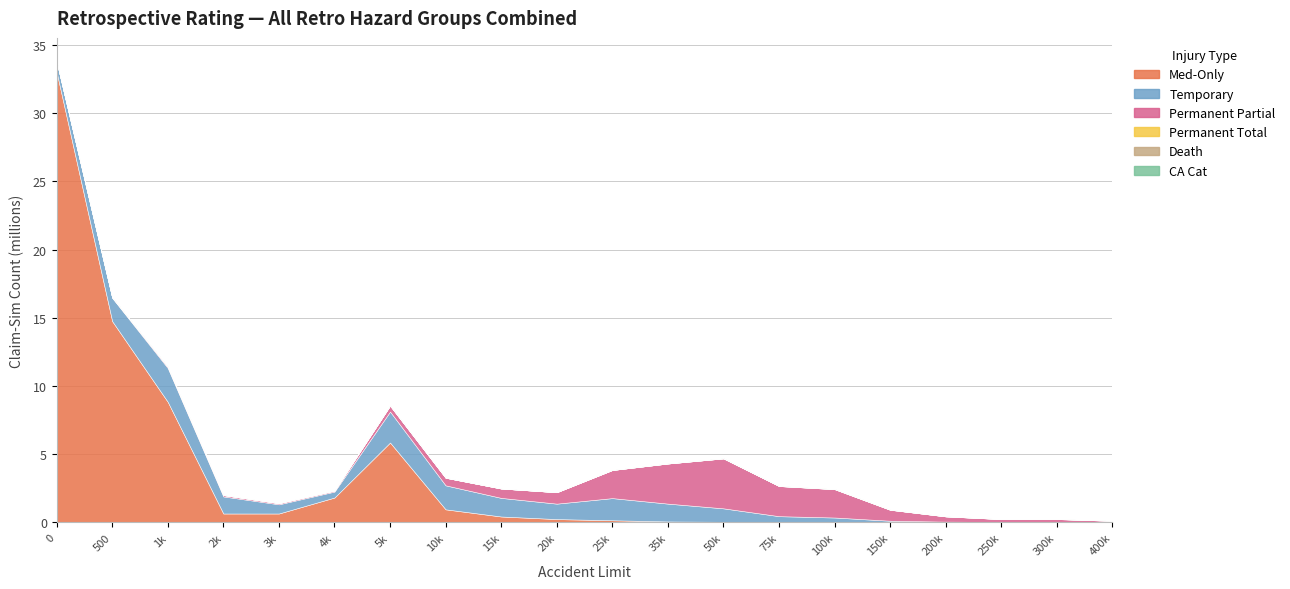

Reading left to right, what are all the values shown in this chart?

Med-Only: 33007136	14753367	8839156	656423	656901	1827767	5858229	961656	436601	247185	161926	75126	47794	24271	25509	12871	7294	5096	6862	3591
Temporary: 764711	1703683	2481870	1251732	672627	434956	2267961	1757764	1363426	1131623	1622811	1305296	986331	436340	337023	113783	54143	30389	32493	16503
Permanent Partial: 29248	44559	97051	99590	84863	76391	438458	557733	686642	837424	2058095	2938695	3659311	2208482	2077788	802010	382146	210496	207547	99744
Permanent Total: 0	0	0	0	0	0	10	6	10	4	11	5	31	148	1751	3088	1790	1399	2009	1299
Death: 466	299	351	382	665	483	3847	1732	1859	1828	4196	4401	7329	5347	7705	5094	6019	5780	9858	4708
CA Cat: 13466	15411	14150	7146	2698	2238	8925	3597	3240	2178	3917	4630	6919	5891	6594	3537	2301	1795	2126	1530